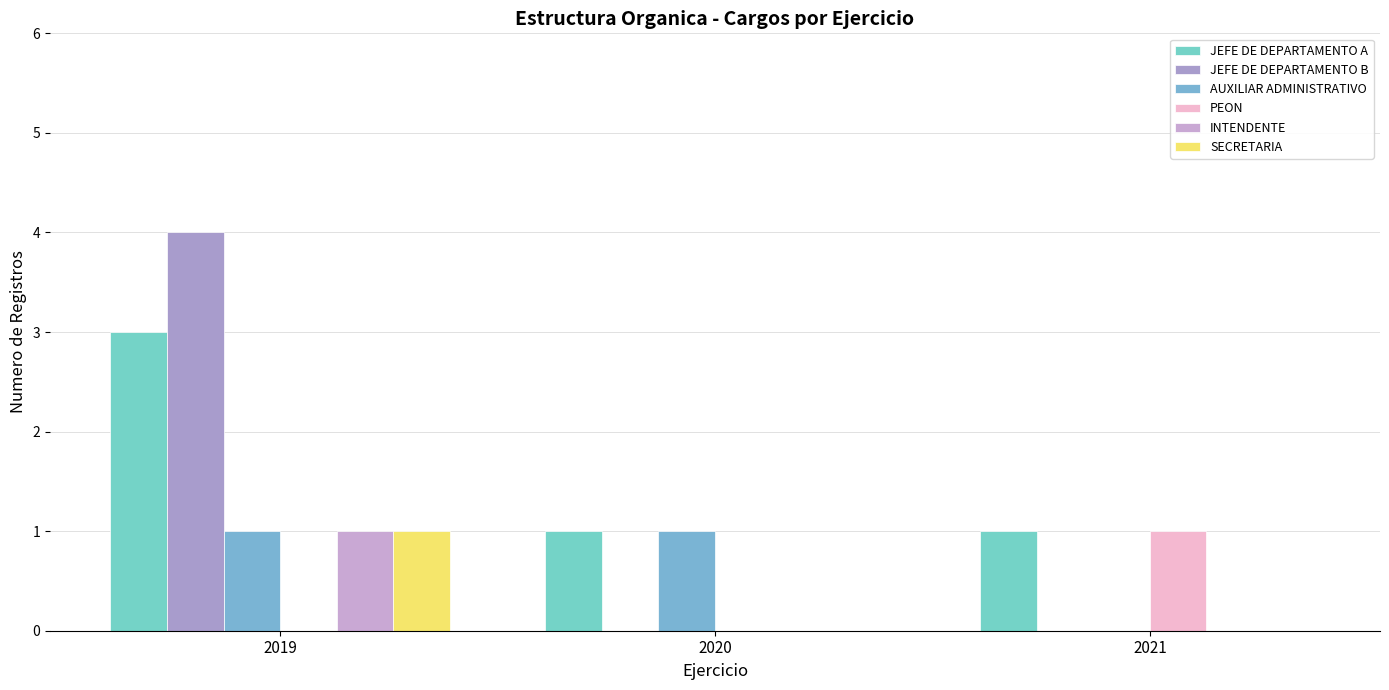

True or false: PEON has a value of 0 at 2020.

True